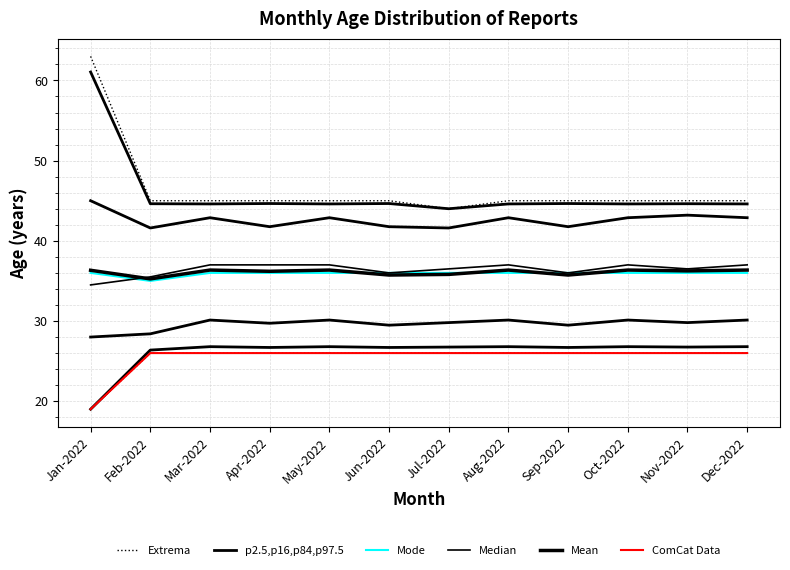

What is the difference between the highest and lowest values at Feb-2022?

9.5